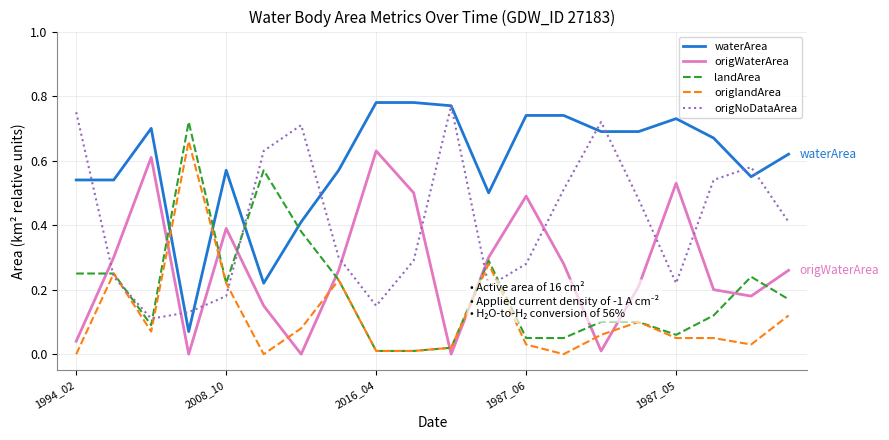

After their last crossing, which series has the higher values: waterArea or landArea?

waterArea